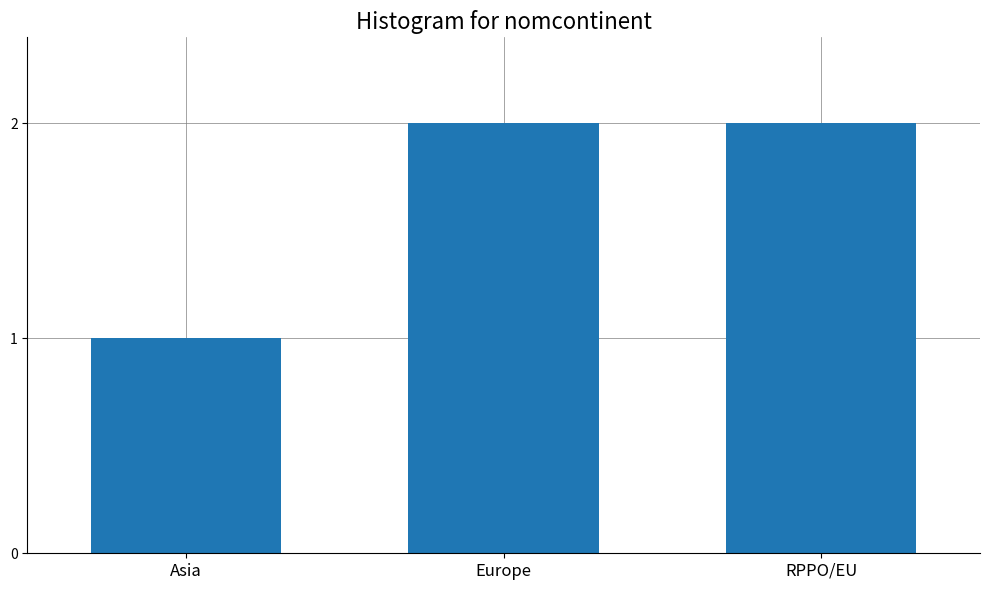

Reading left to right, what are all the values shown in this chart?

Asia=1	Europe=2	RPPO/EU=2